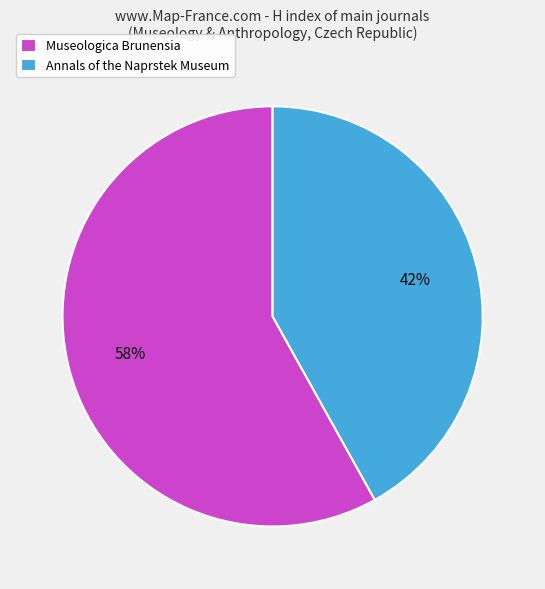

What is the largest slice in the pie chart?

Museologica Brunensia